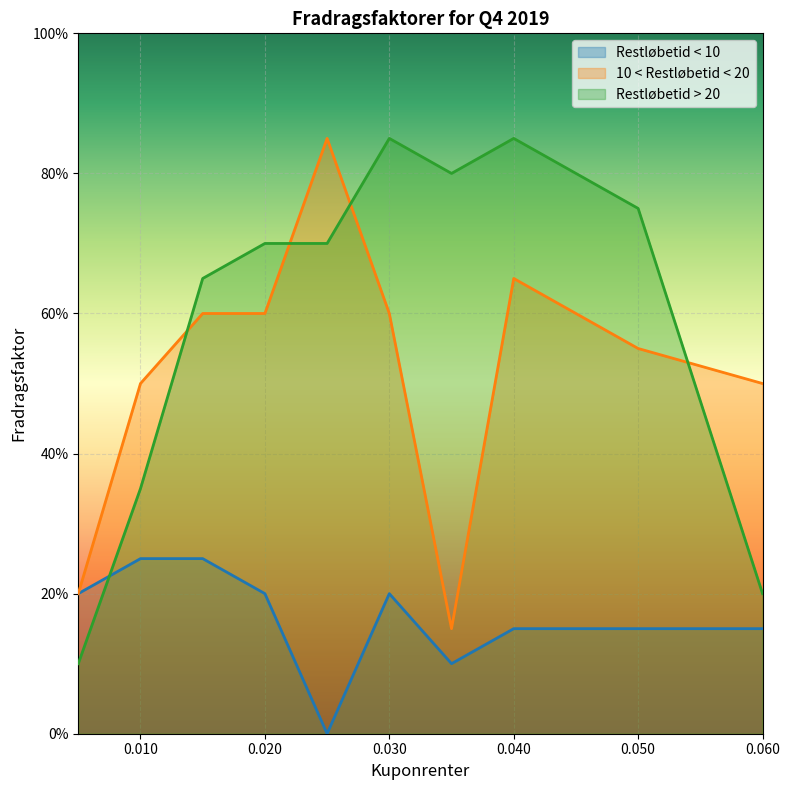

What is the total value across all series at 0.06?

0.8